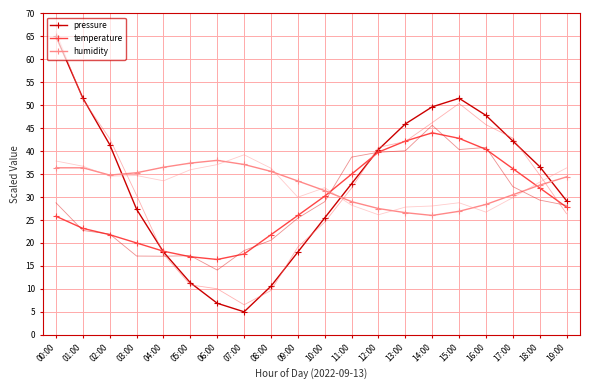

Rank the series by their maximum value, from highest to lowest.

pressure, temperature, humidity